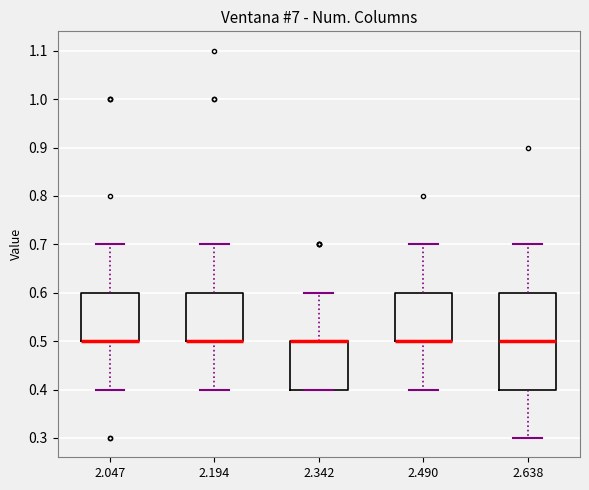

Where is the upper edge of the box at x = 2.342 on the y-axis? The values are not printed on the chart, so give them approximately, as read against the axis.

0.5